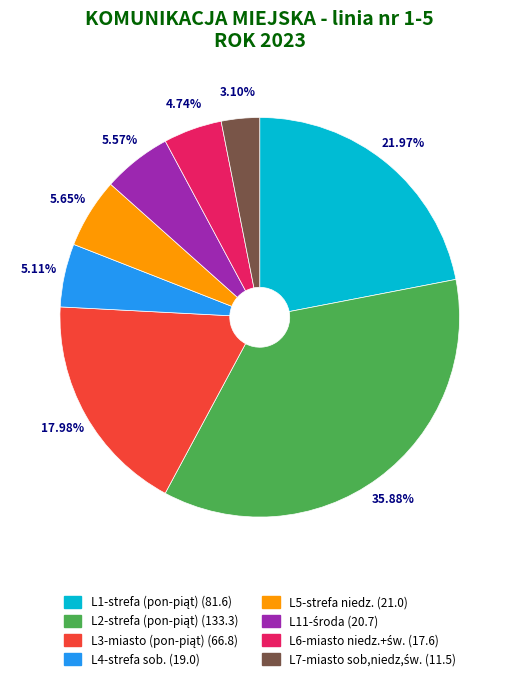

Is L5-strefa niedz. (21.0) the majority of the pie?

No